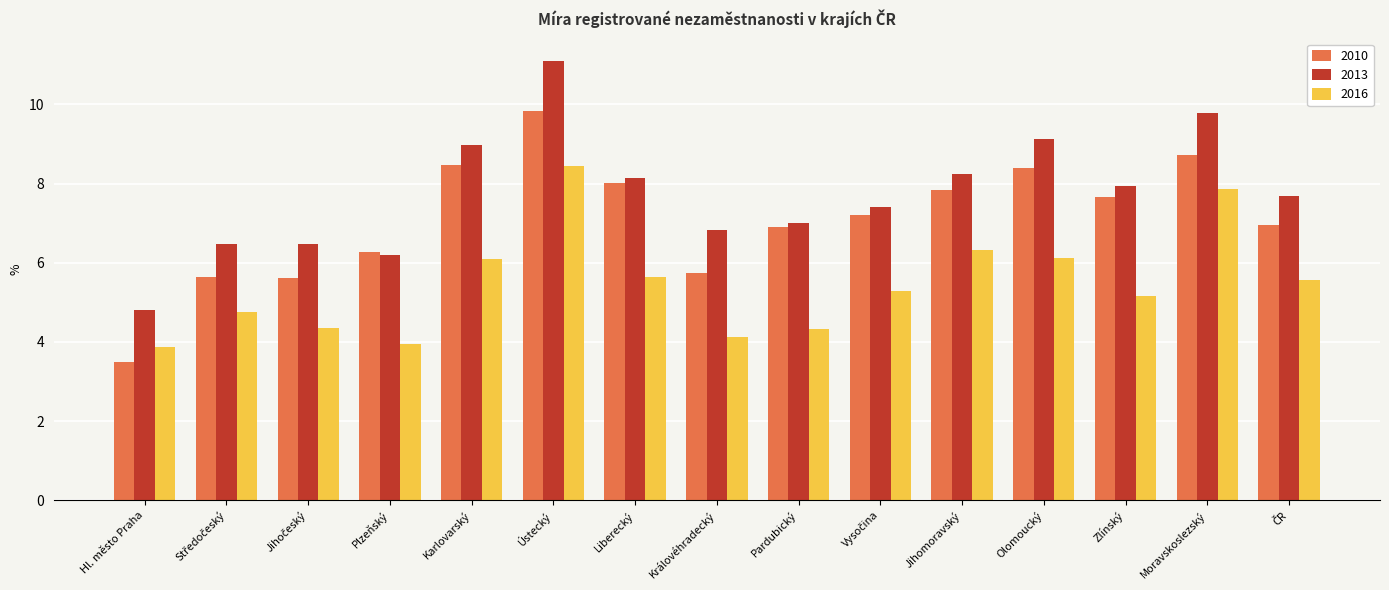

What are all the series names shown in the legend?

2010, 2013, 2016